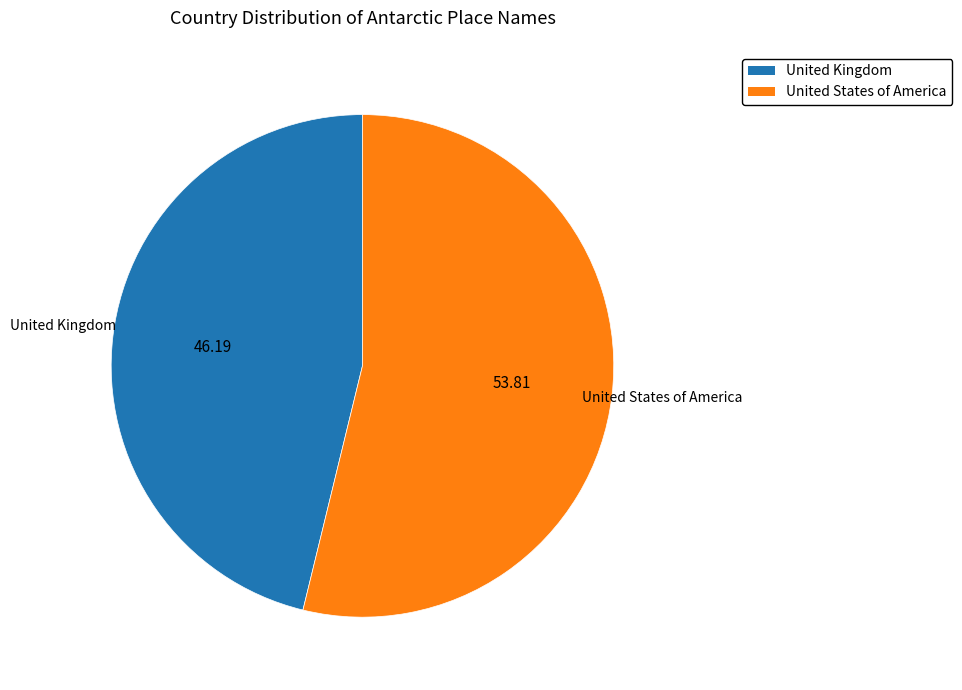

Which has a higher value, United States of America or United Kingdom?

United States of America